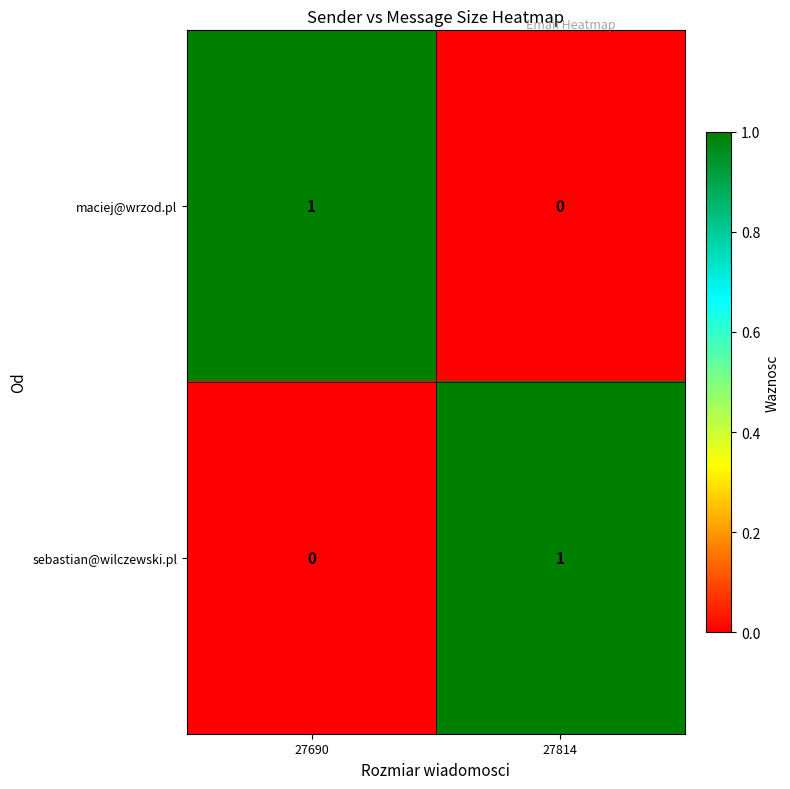

At which label does maciej@wrzod.pl reach its peak?

27690